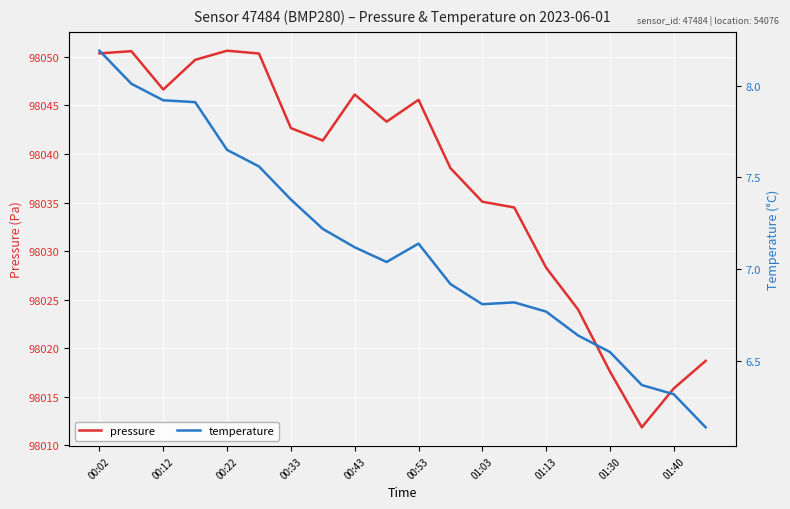

Reading right to left, what are all the values shown in this chart?

pressure: 98018.7	98015.9	98011.9	98017.6	98024.0	98028.3	98034.5	98035.1	98038.6	98045.6	98043.3	98046.1	98041.4	98042.7	98050.4	98050.6	98049.7	98046.6	98050.6	98050.4
temperature: 6.1	6.3	6.4	6.5	6.6	6.8	6.8	6.8	6.9	7.1	7.0	7.1	7.2	7.4	7.6	7.7	7.9	7.9	8.0	8.2